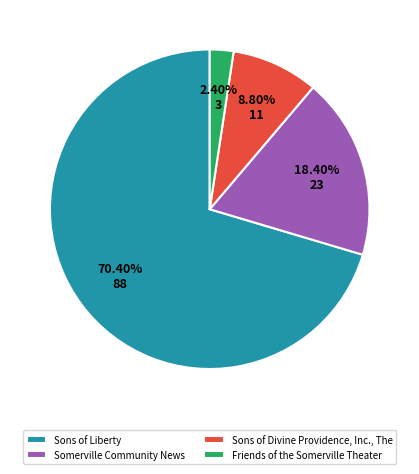

Which category has the smallest portion of the pie?

Friends of the Somerville Theater